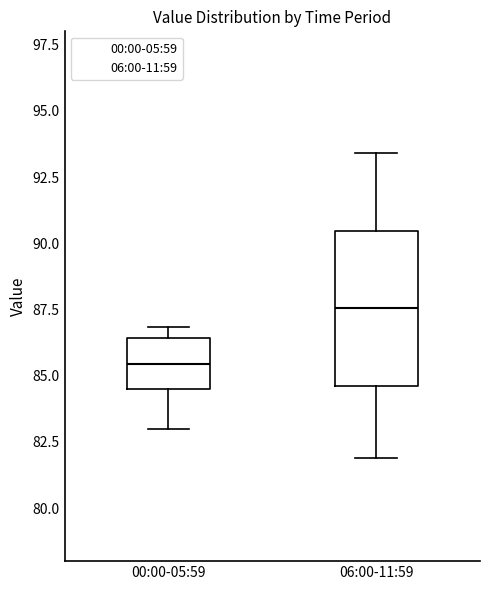

Reading left to right, read every box against the y-axis: the position of its median line, the range the box covers, and the ends of its whiskers. The values are not printed on the chart, so give them approximately, as read against the axis.

00:00-05:59: median 85.5, box 84.5 to 86.5, whiskers 83.0 to 87.0
06:00-11:59: median 87.5, box 84.5 to 90.5, whiskers 82.0 to 93.5